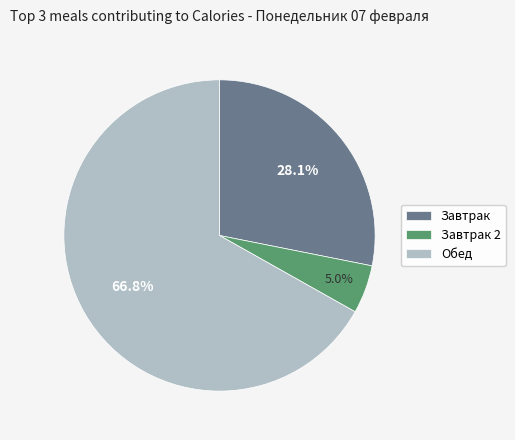

To the nearest percent, what is the average slice percentage?

33%